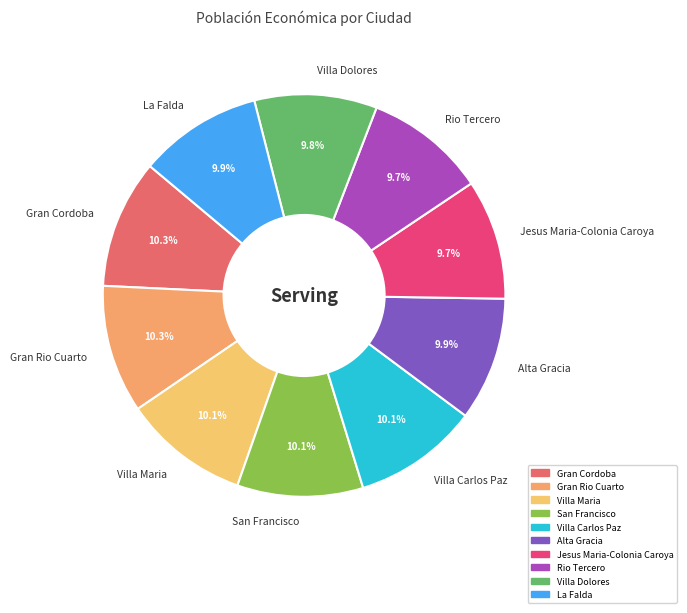

Does Villa Dolores represent more than half of the total?

No